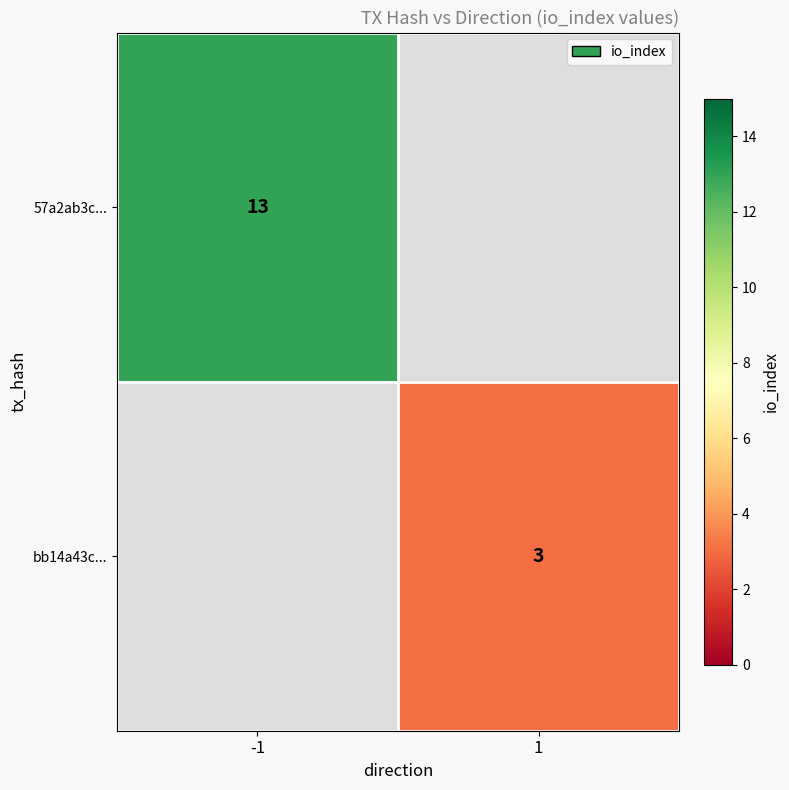

True or false: 57a2ab3c... has a value of 13 at -1.

True